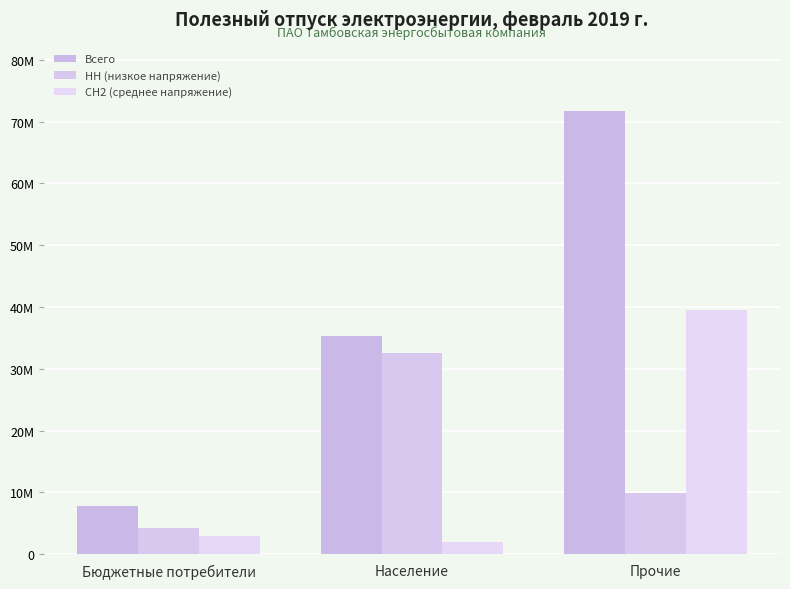

Reading left to right, list all the values displayed in this chart.

Всего: 7730453	35231476	71724540
НН (низкое напряжение): 4198331	32516991	9816747
СН2 (среднее напряжение): 2987141	1940310	39497345